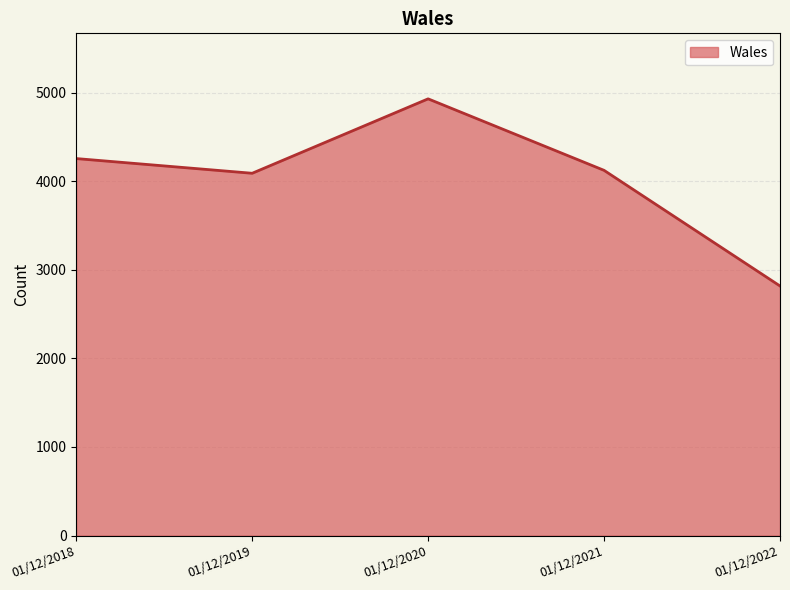

The chart shows a value of 4929 at 01/12/2020. True or false?

True